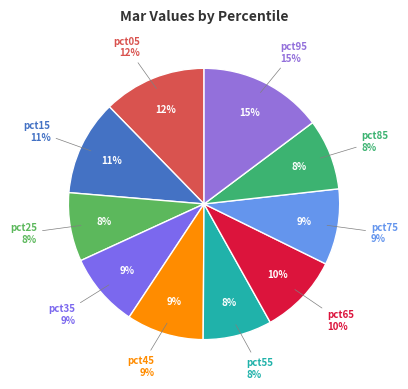

To the nearest percent, what is the average slice percentage?

10%